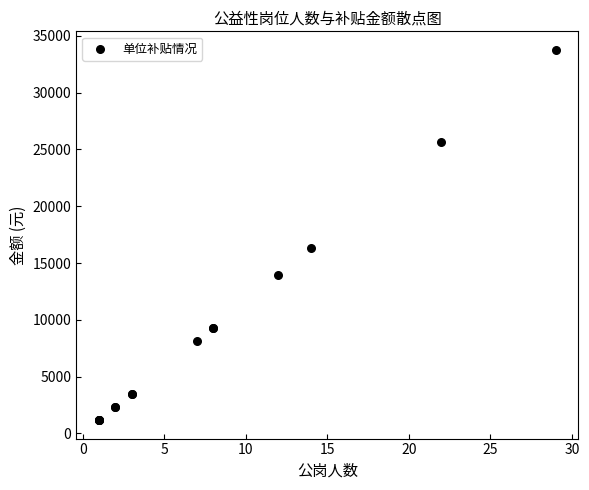

What Y value in the scatter plot is closest to 17471?

16306.8